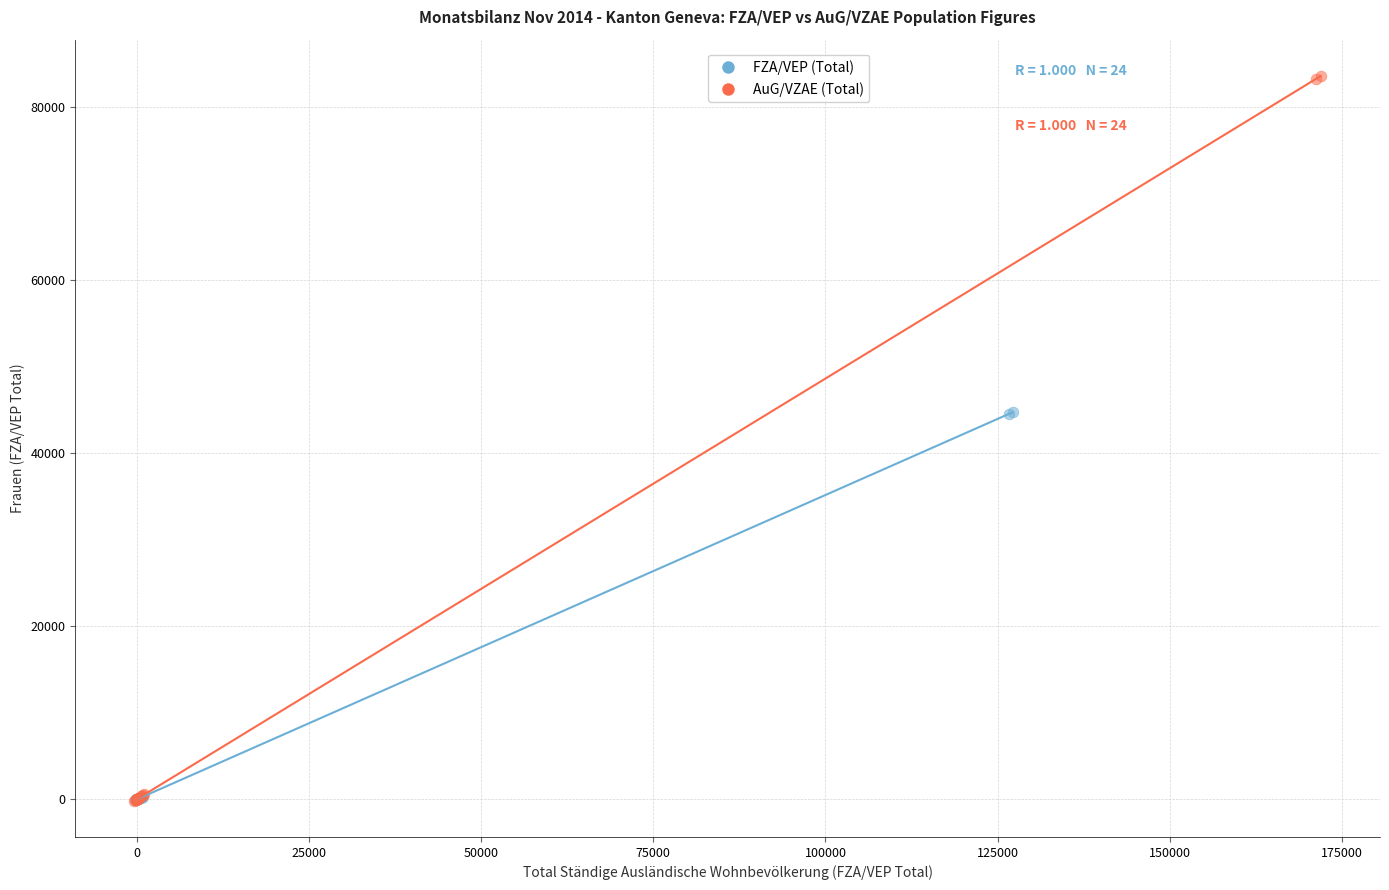

Which series reaches the maximum Y coordinate?

AuG/VZAE (Total)